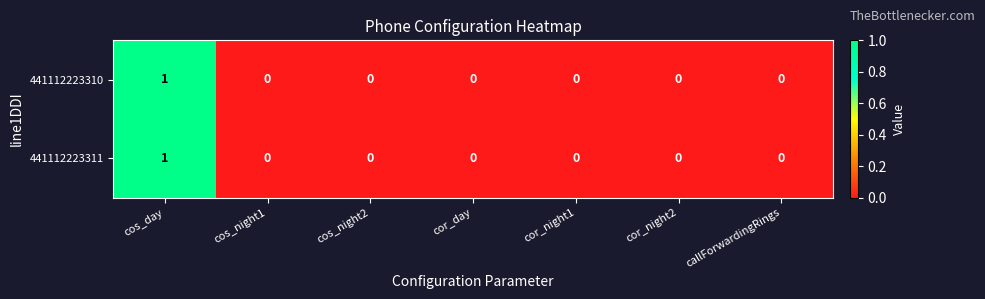

Is it true that 441112223310 equals 0 at cor_day?

True